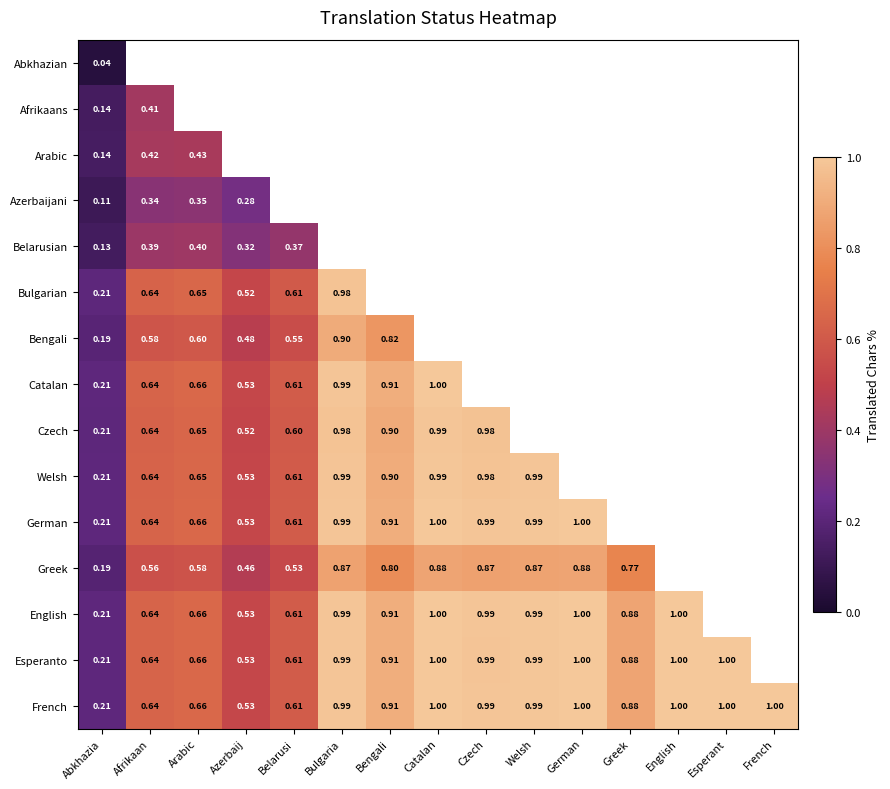

At which label does English reach its minimum?

Abkhazia